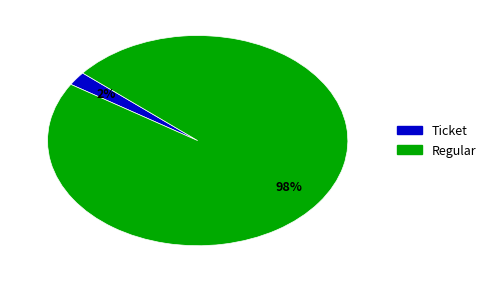

True or false: Regular accounts for 98% of the total.

True